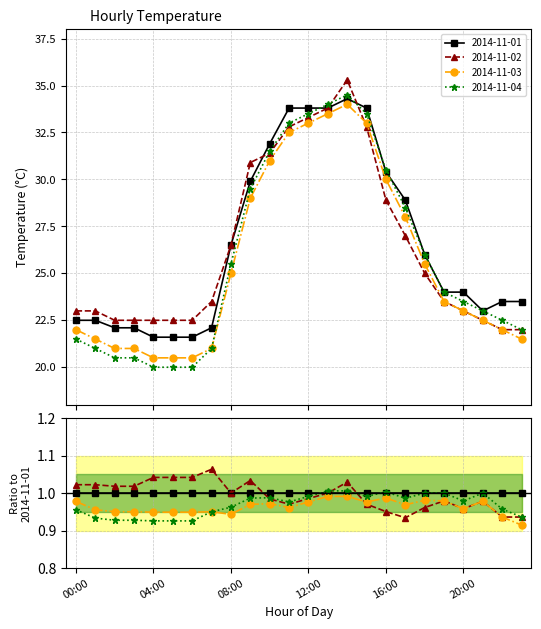

Which series has the largest total across all categories?

2014-11-01